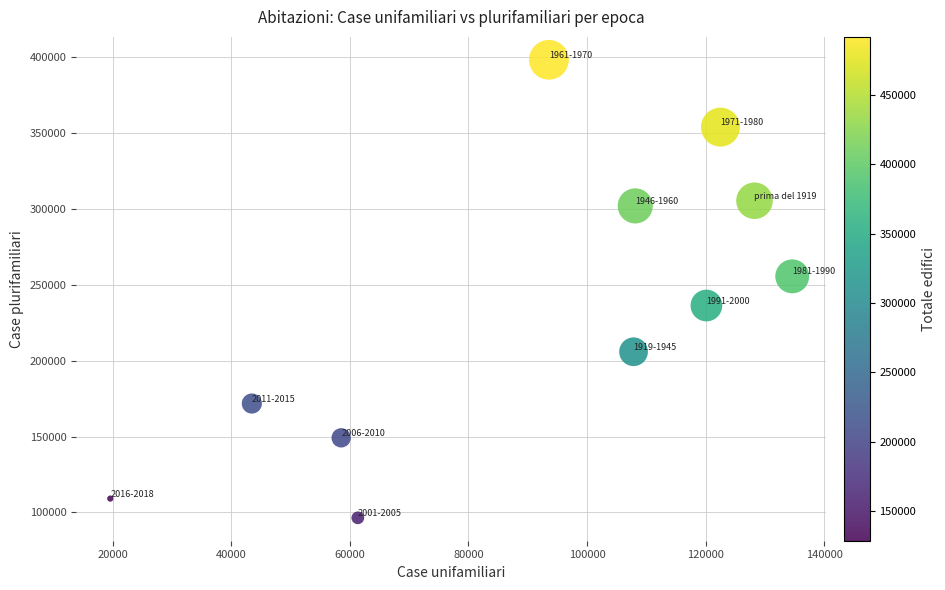

What is the range of X values (max minus min)?

114996